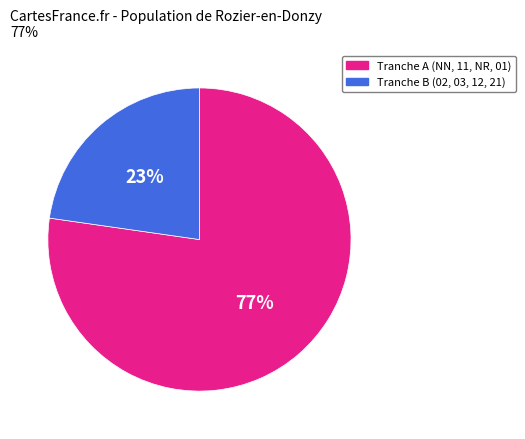

Is there any slice that represents more than half of the pie?

Yes